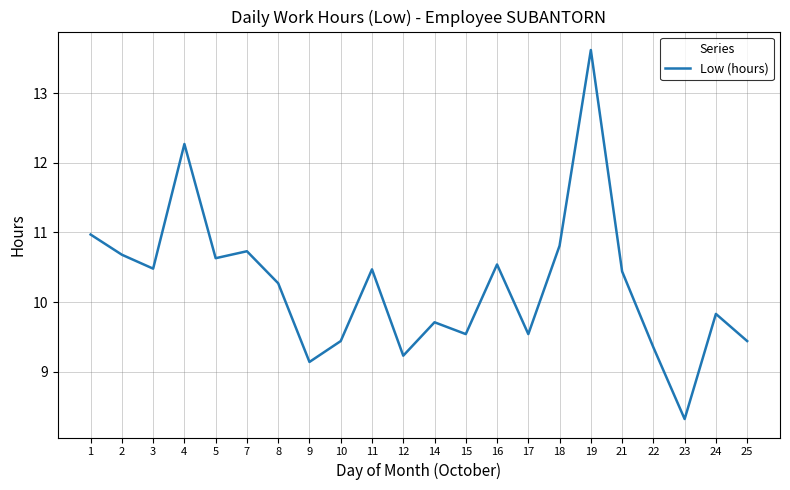

Which label corresponds to the largest value in the chart?

19